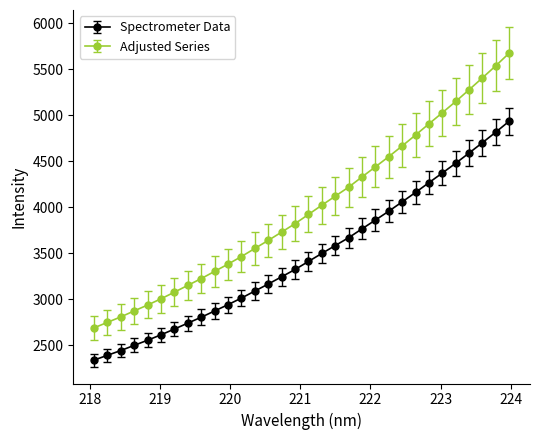

Which series has the widest spread of values?

Adjusted Series